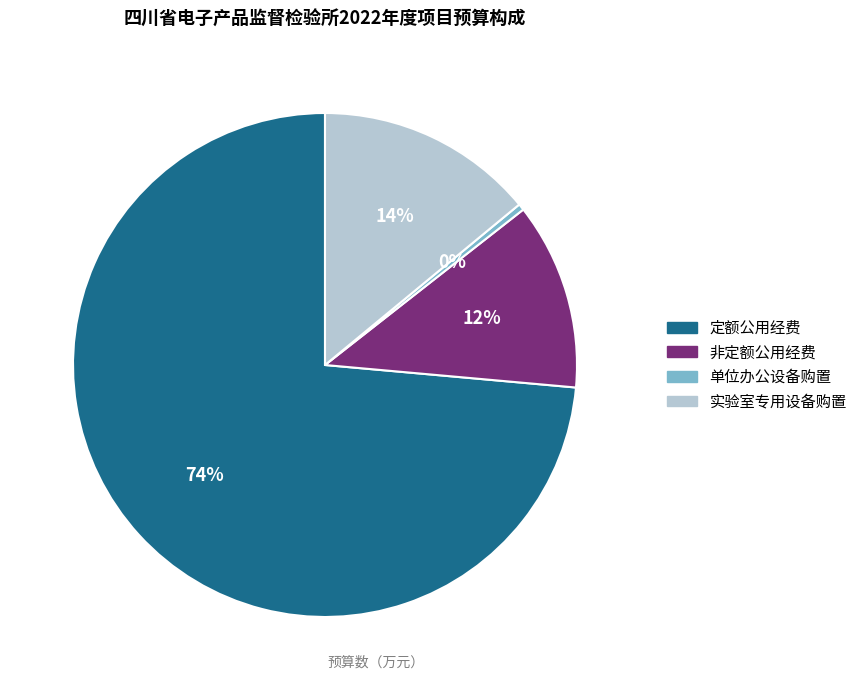

Count the number of slices in the pie.

4